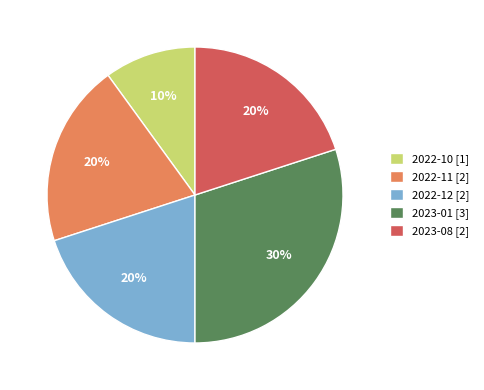

Is the sum of 2022-10 [1] and 2022-11 [2] greater than half?

No